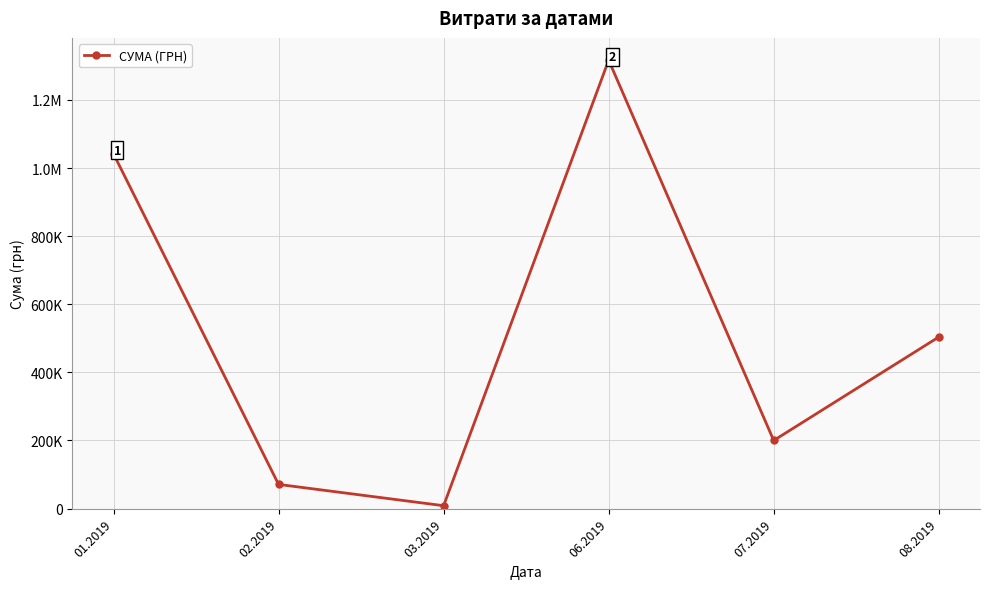

Reading left to right, extract all data points from this chart.

01.2019=1041573.1	02.2019=70858.2	03.2019=8322.7	06.2019=1316889.5	07.2019=199886.7	08.2019=503759.3